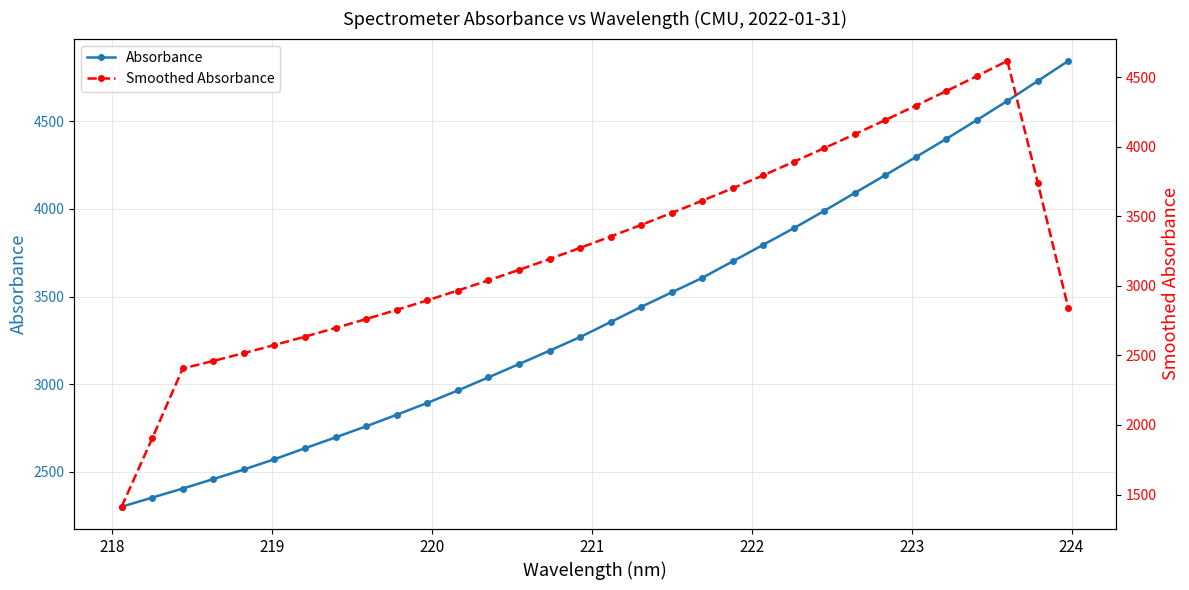

What is the difference between the maximum and minimum values in the Smoothed Absorbance series?

3207.7